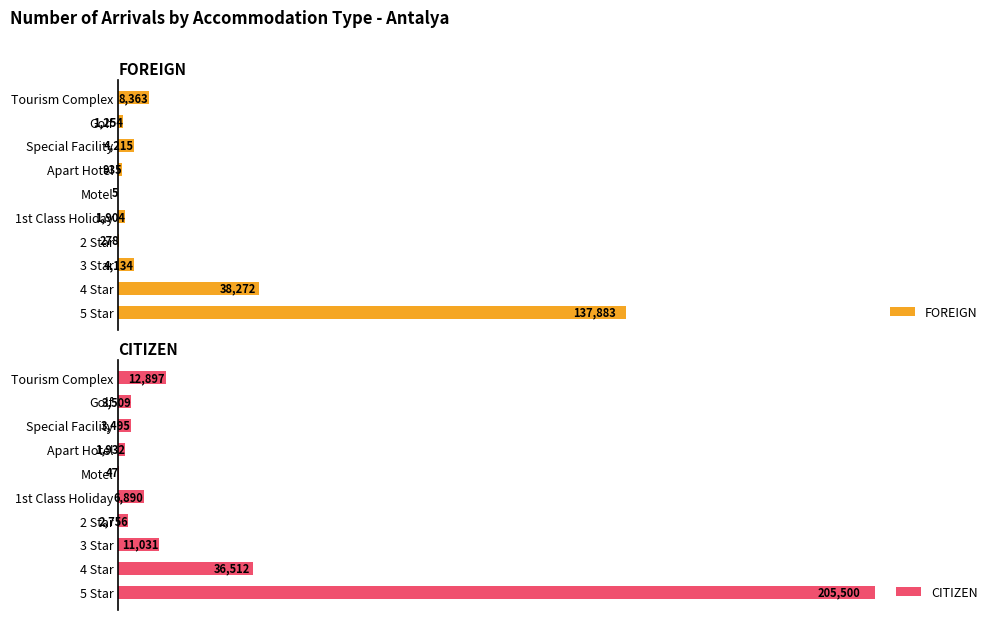

At which label is CITIZEN closest to 102773?

4 Star